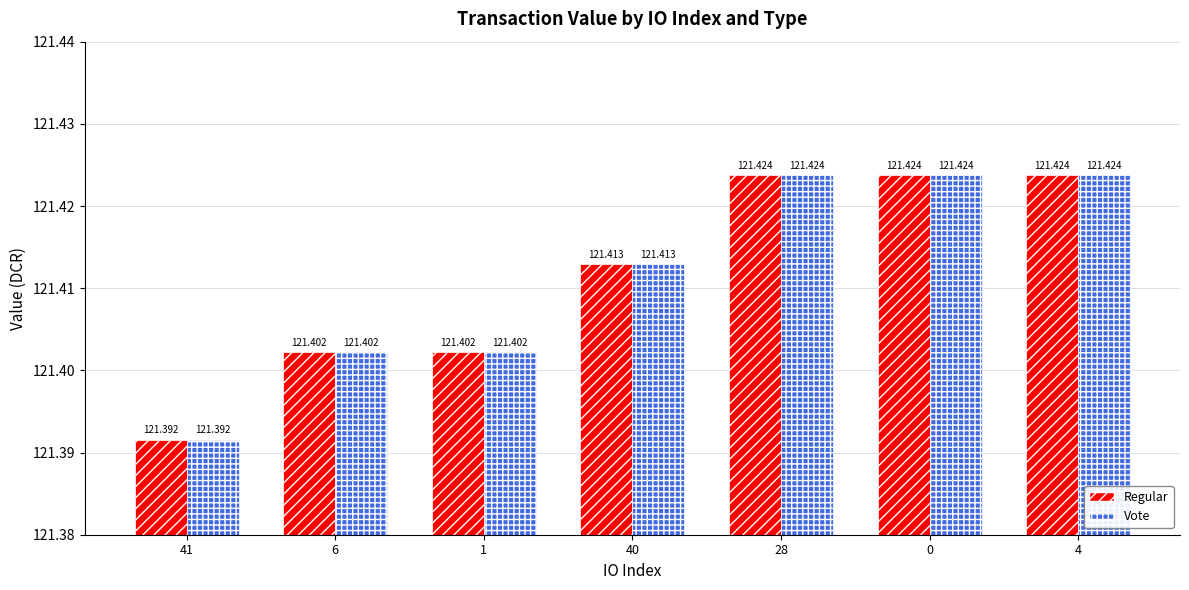

Is the value of Vote at 0 greater than the value of Regular at 1?

Yes